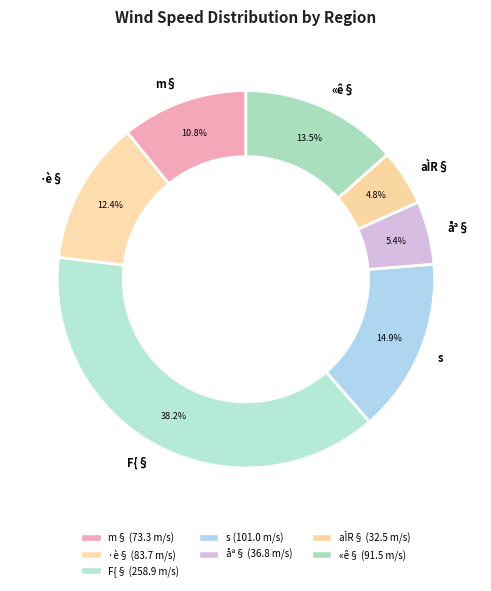

How many slices are in this pie chart?

7